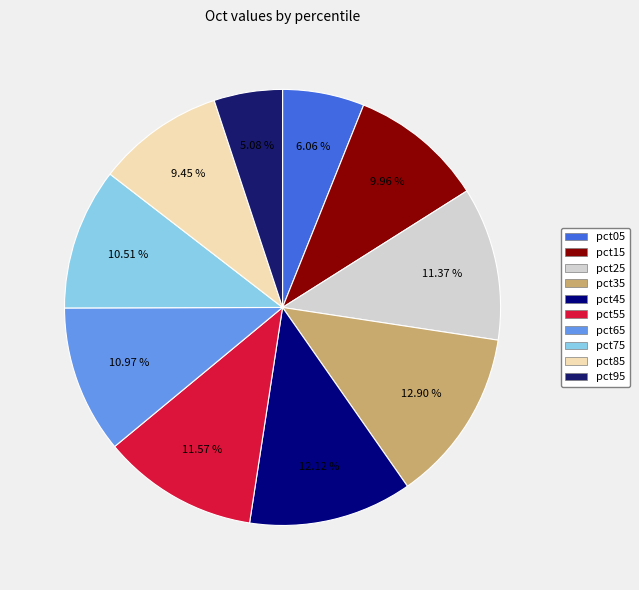

Is it true that pct45 is 24% of the pie?

False